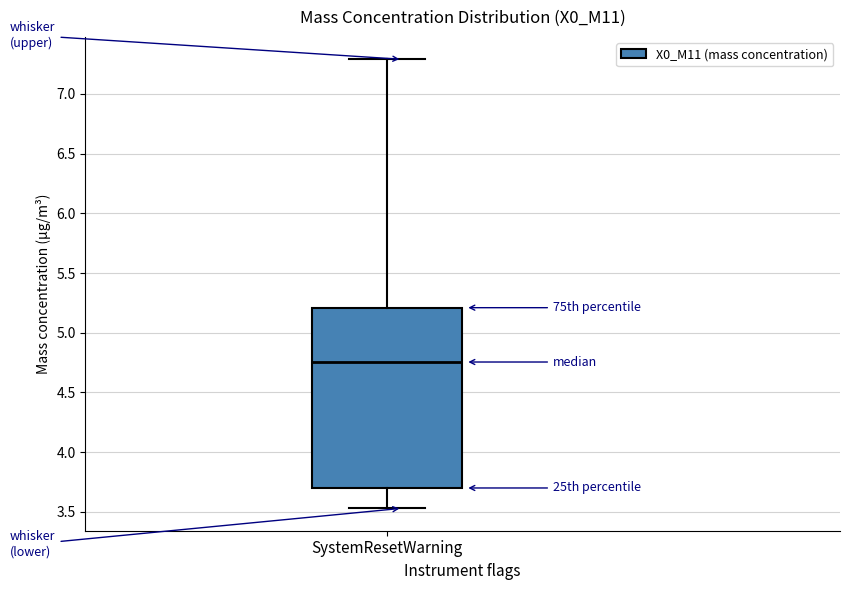

Where does the upper whisker of the box for SystemResetWarning end on the y-axis? The values are not printed on the chart, so give them approximately, as read against the axis.

7.30